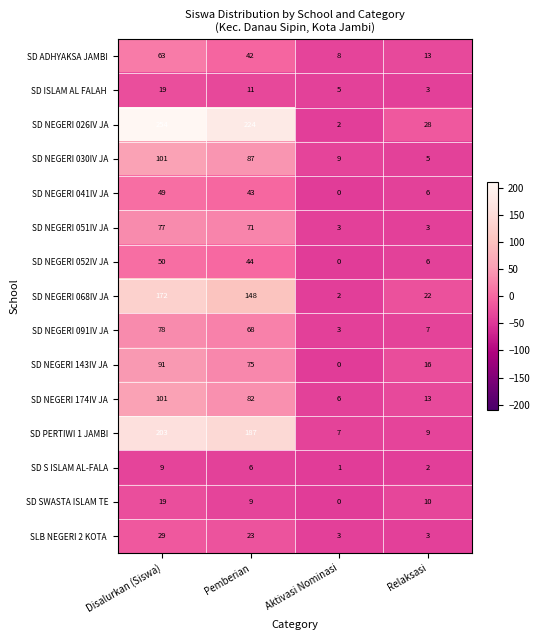

What is the total value across all series at Aktivasi Nominasi?

49